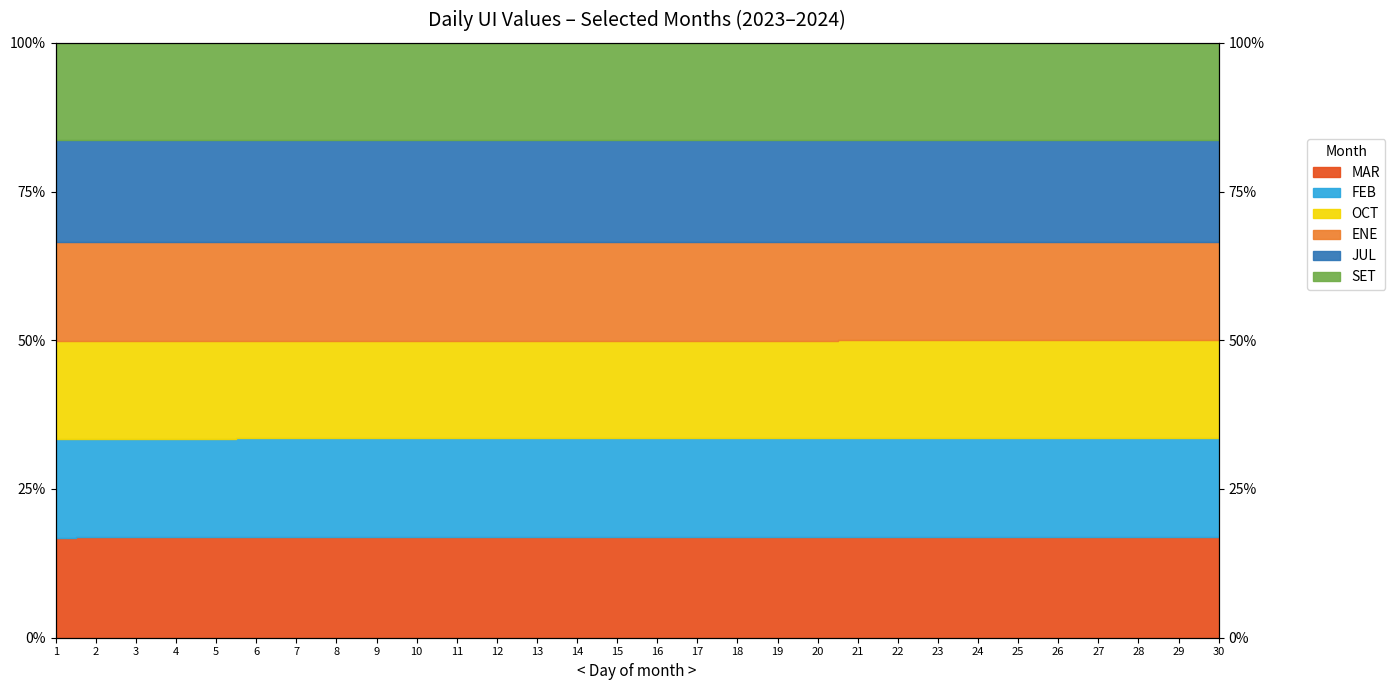

Where is OCT nearest to the value 33?

1